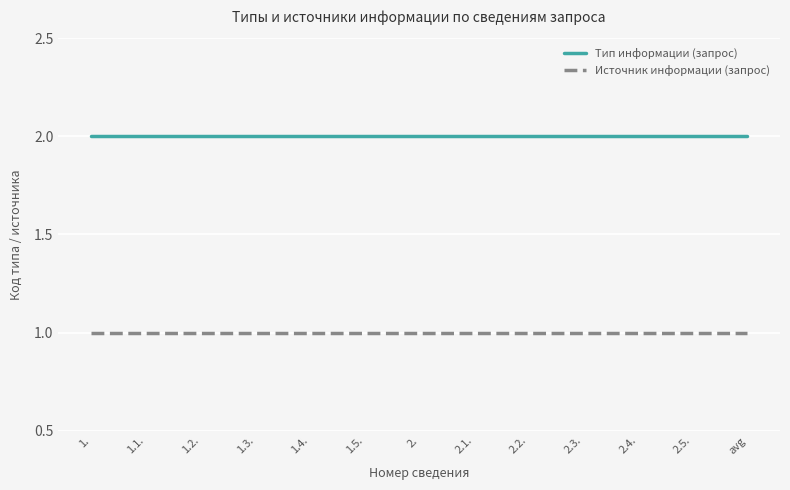

At how many categories does at least one series exceed 1?

13